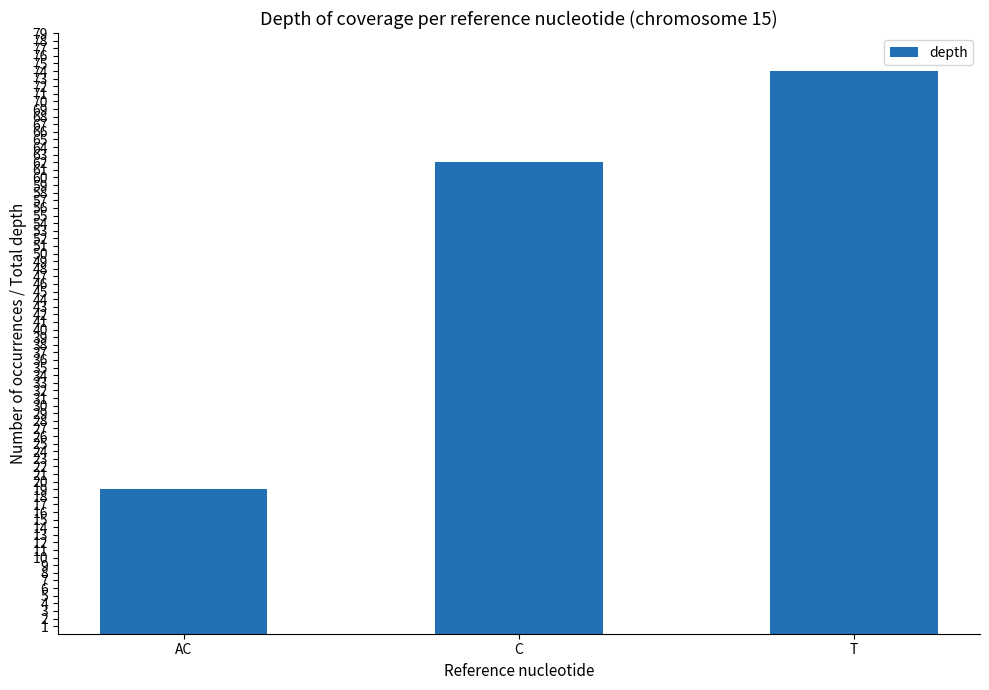

How many categories are shown in the chart?

3